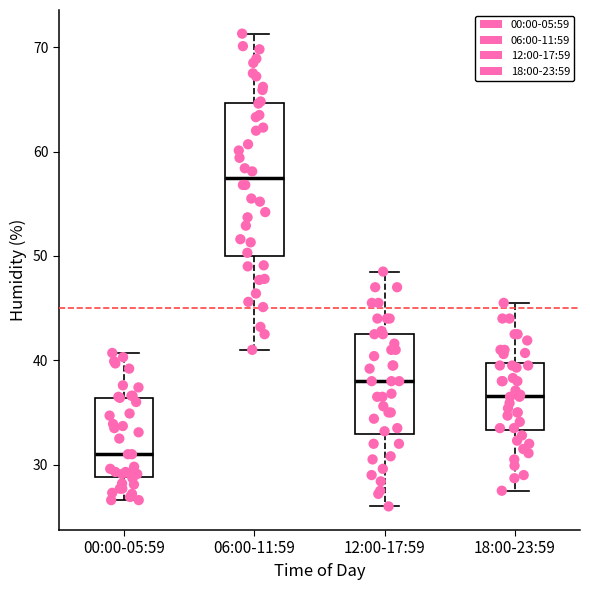

Reading left to right, transcribe this box plot: for each box, give where its median line is, the range the box spans, and where its two whiskers end, as read against the y-axis. The values are not printed on the chart, so give them approximately, as read against the axis.

00:00-05:59: median 31, box 29 to 36, whiskers 27 to 41
06:00-11:59: median 57, box 50 to 65, whiskers 41 to 71
12:00-17:59: median 38, box 33 to 43, whiskers 26 to 49
18:00-23:59: median 37, box 33 to 40, whiskers 28 to 46